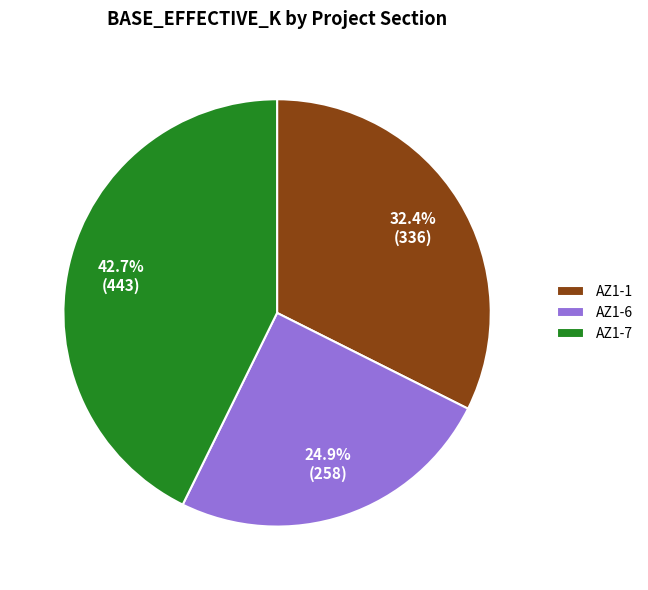

What is the smallest slice in the pie chart?

AZ1-6